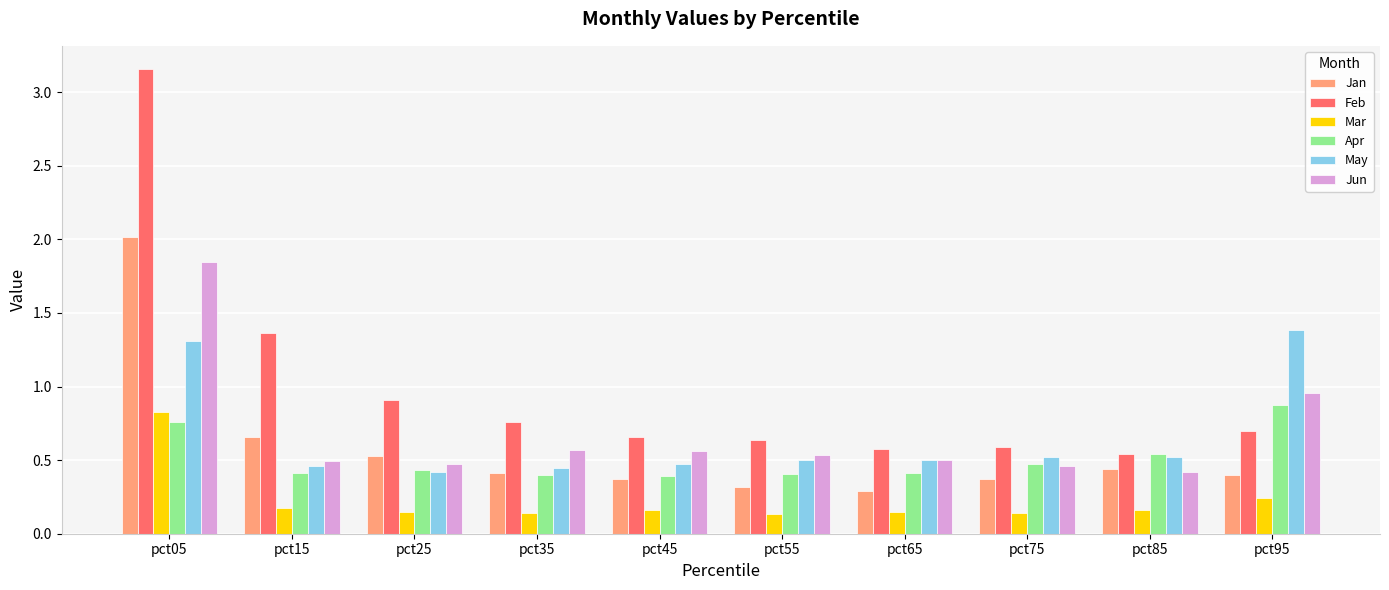

What is the sum of all May values?

6.5